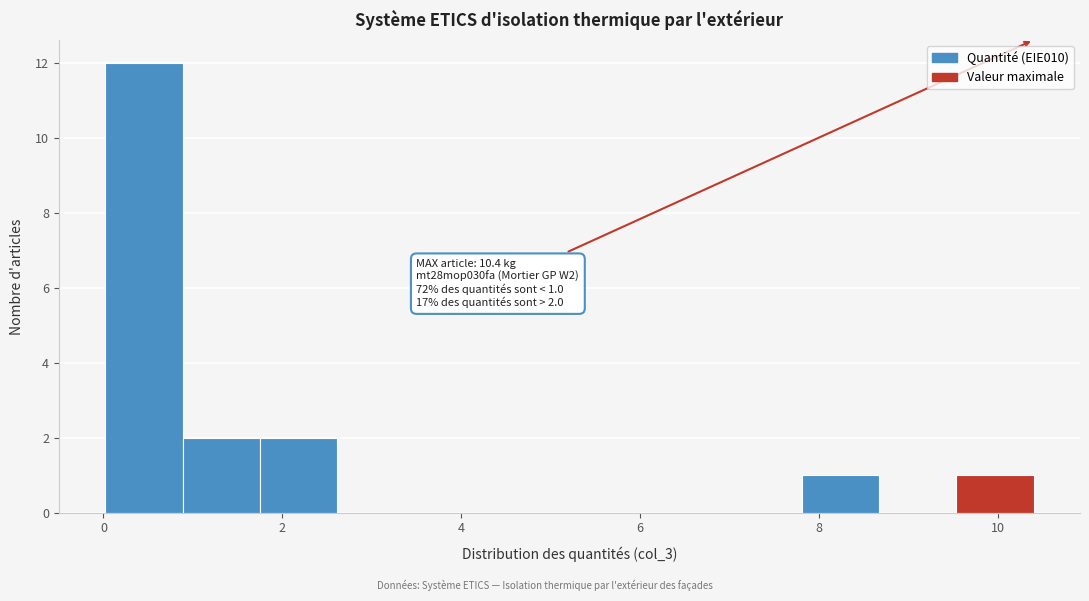

Which range on the x-axis has the tallest bar?

0.0 to 0.8